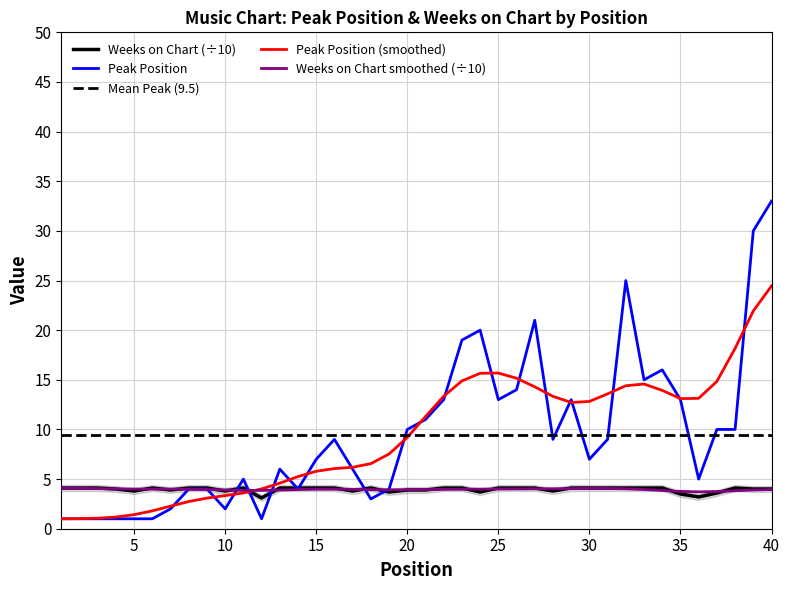

True or false: Peak Position has a value of 13.0 at 22.

True